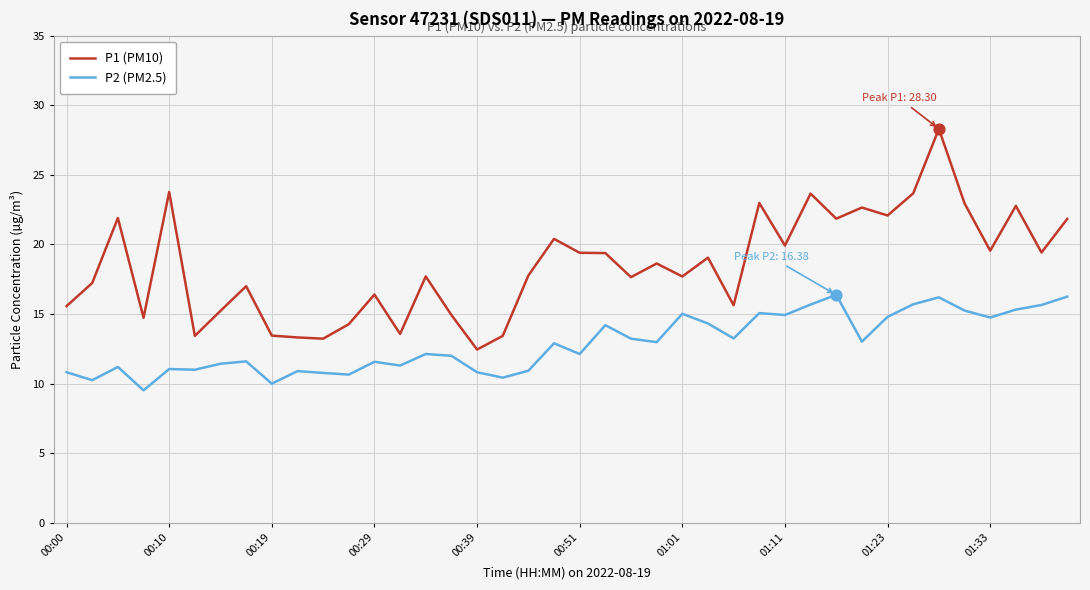

What is the greatest value displayed?

28.3